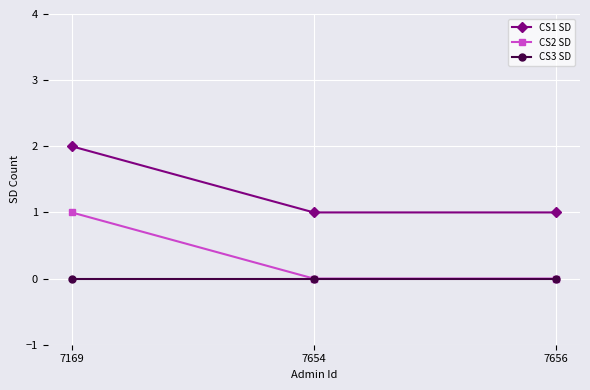

What is the difference between the highest and lowest values at 7169?

2